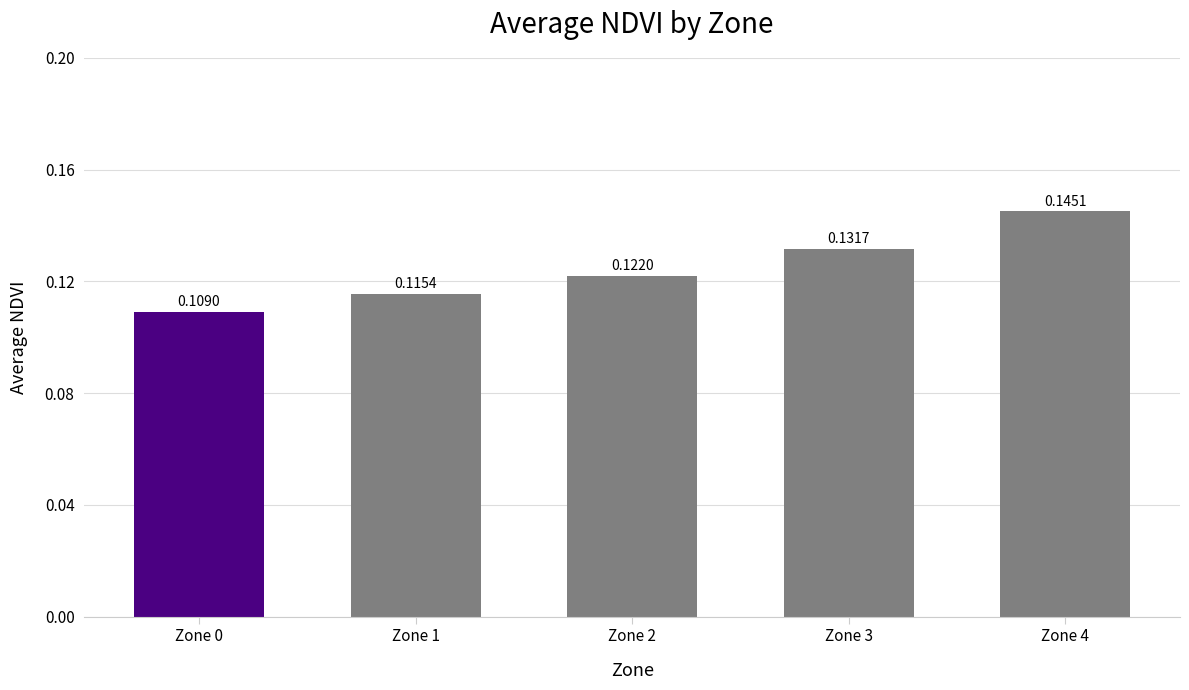

At which category does the chart reach its peak across all series?

Zone 4